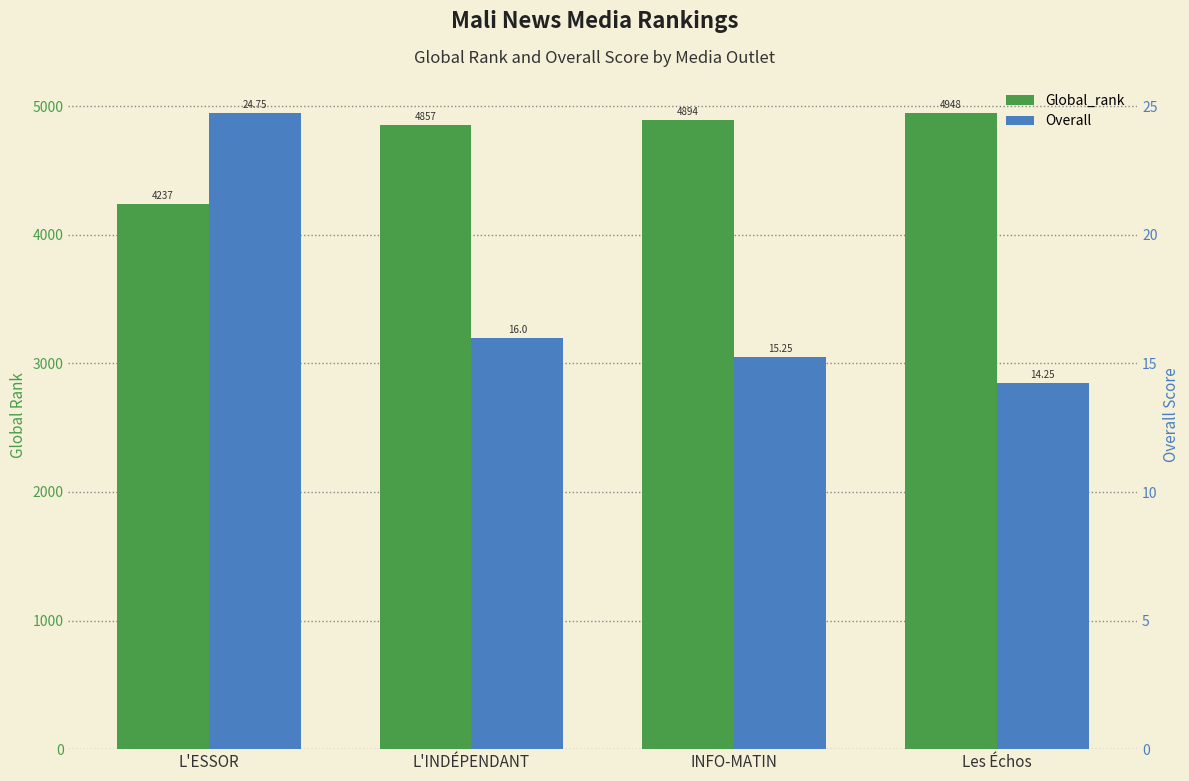

Where does the Overall series first go above 16?

L'ESSOR